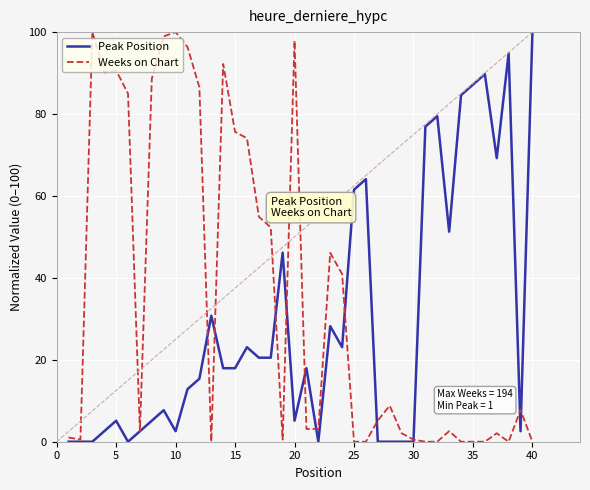

Is it true that Weeks on Chart equals 75.6 at 15?

True